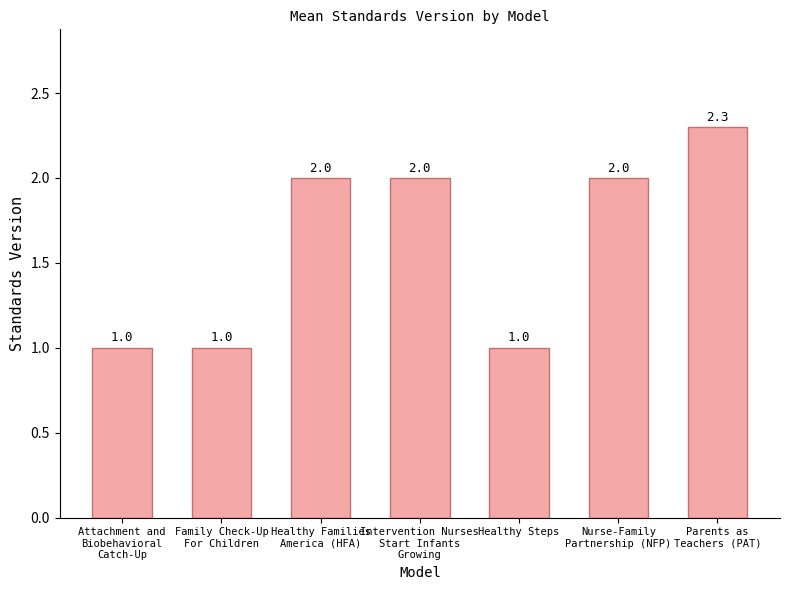

What is the difference between the maximum and minimum values?

1.3